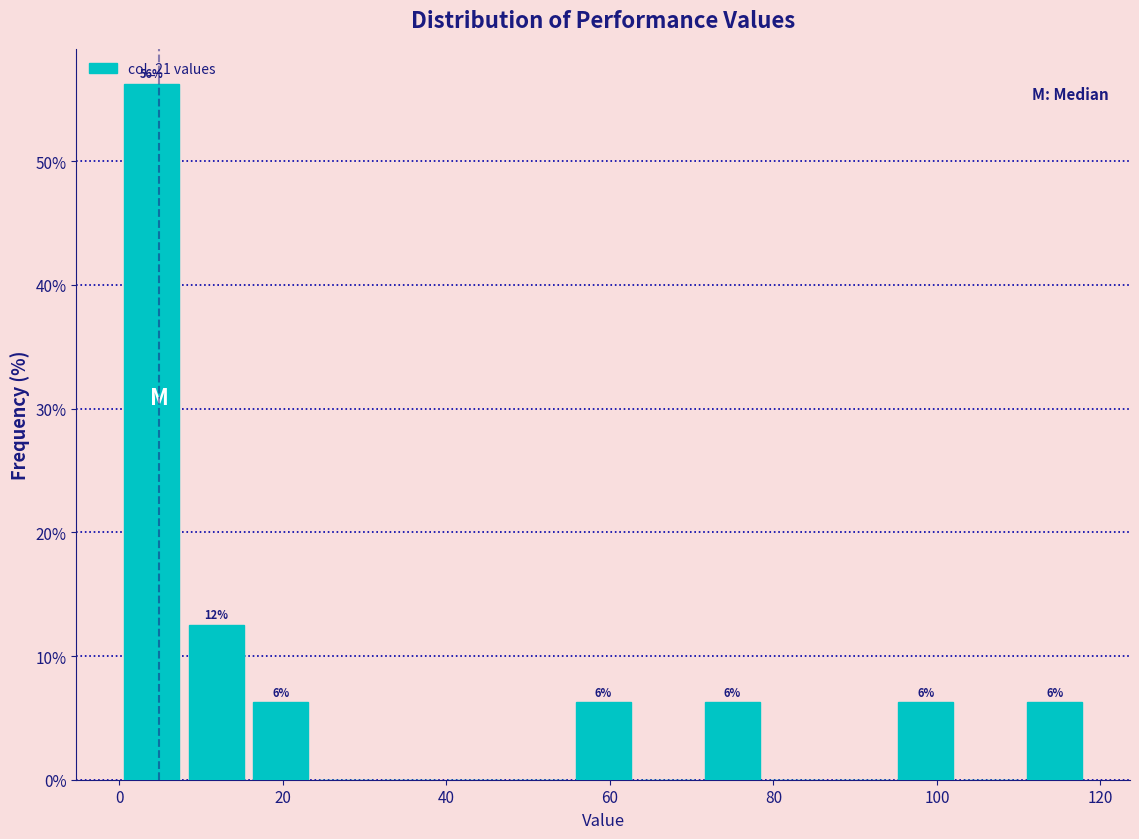

Around what value on the x-axis is the tallest bar? Give the approximate position of its centre, as read against the axis.

4